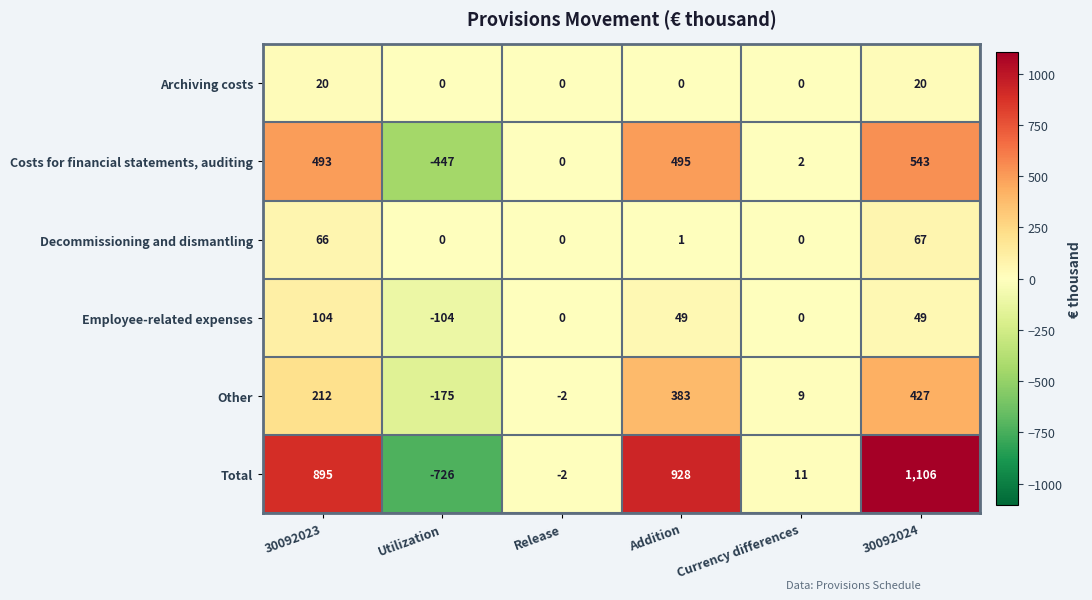

Count the number of categories in the chart.

6